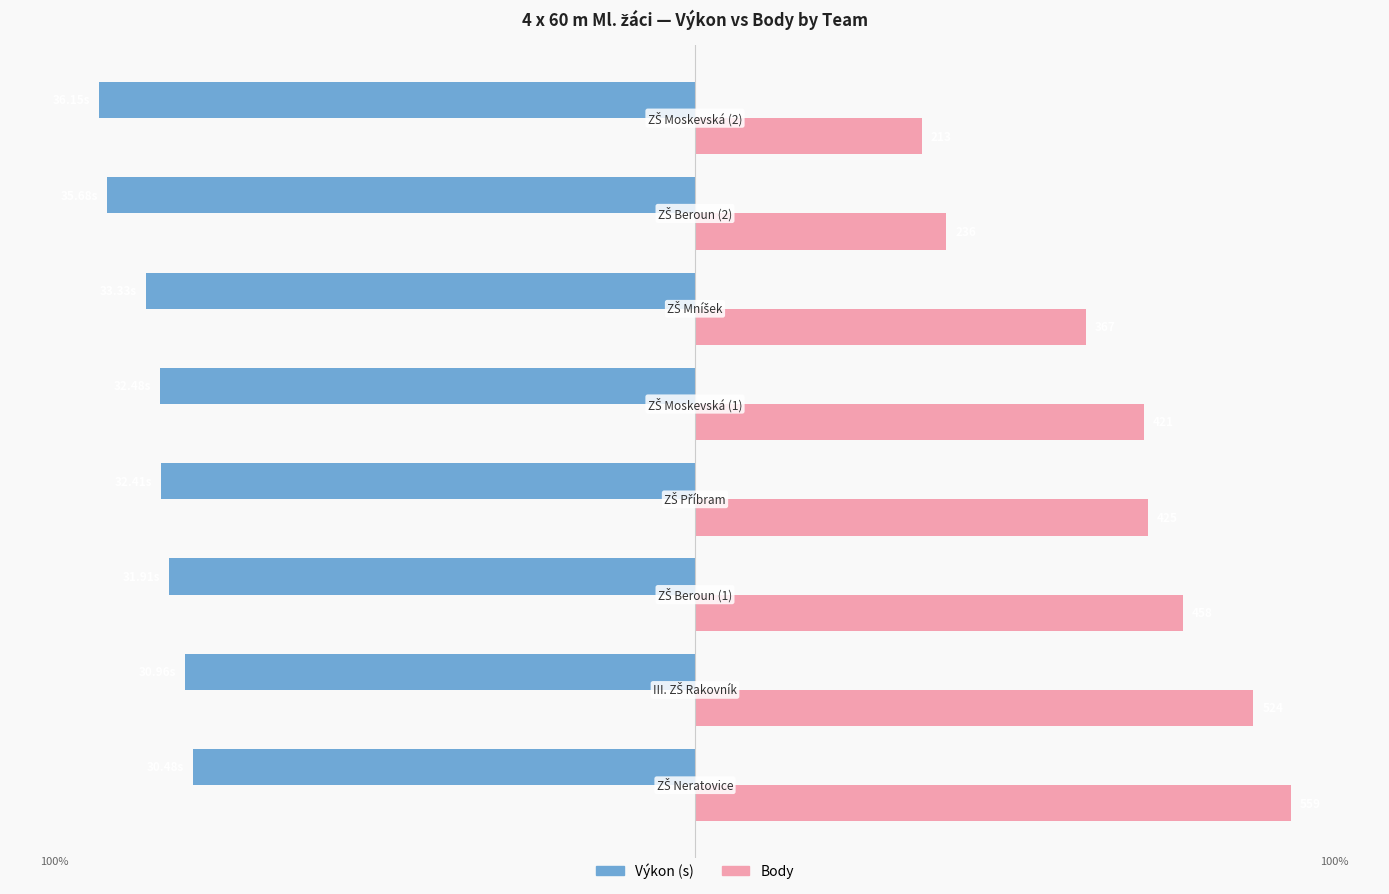

What is the value of the Body bar at the 5th from the left?

75.3